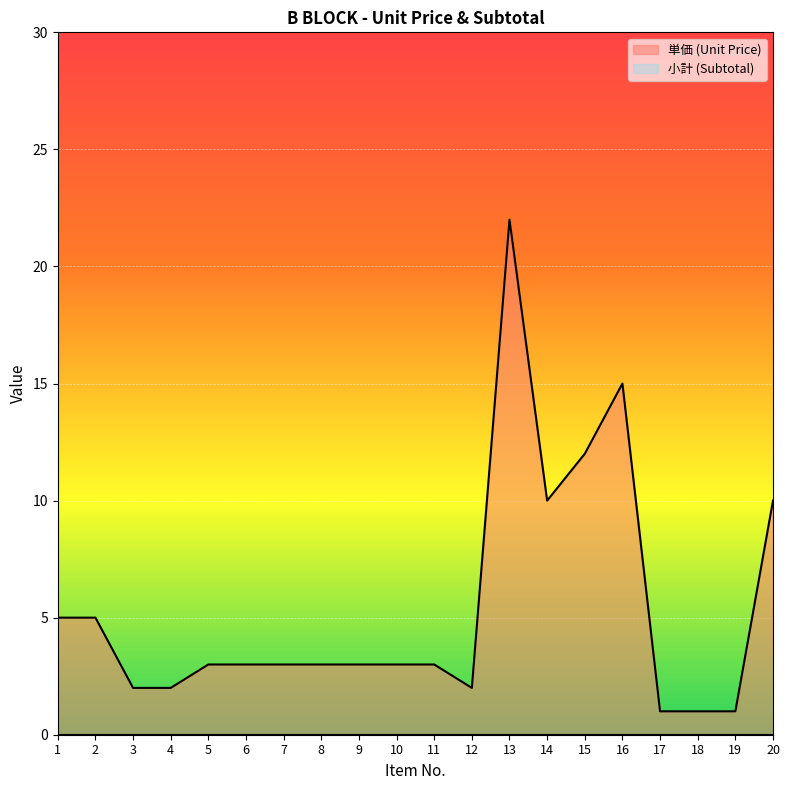

How many lines are shown in the chart?

2